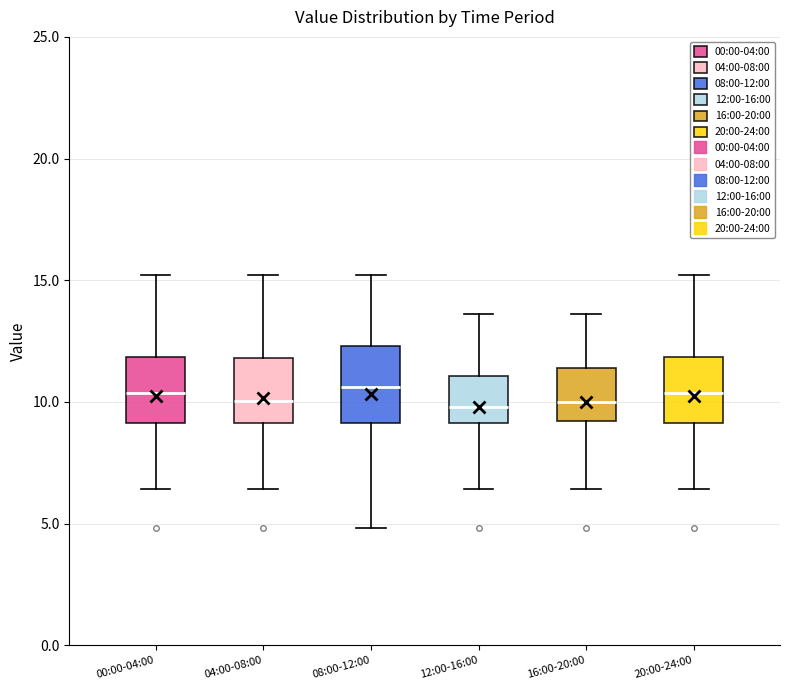

Where is the lower edge of the box for 04:00-08:00 on the y-axis? The values are not printed on the chart, so give them approximately, as read against the axis.

9.0